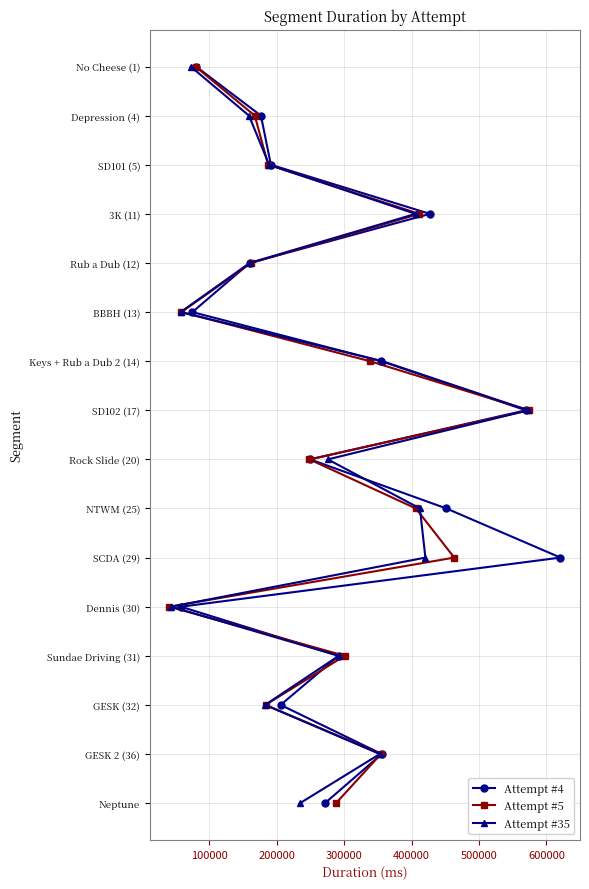

List the series in order of their peak value, highest first.

Attempt #4, Attempt #5, Attempt #35